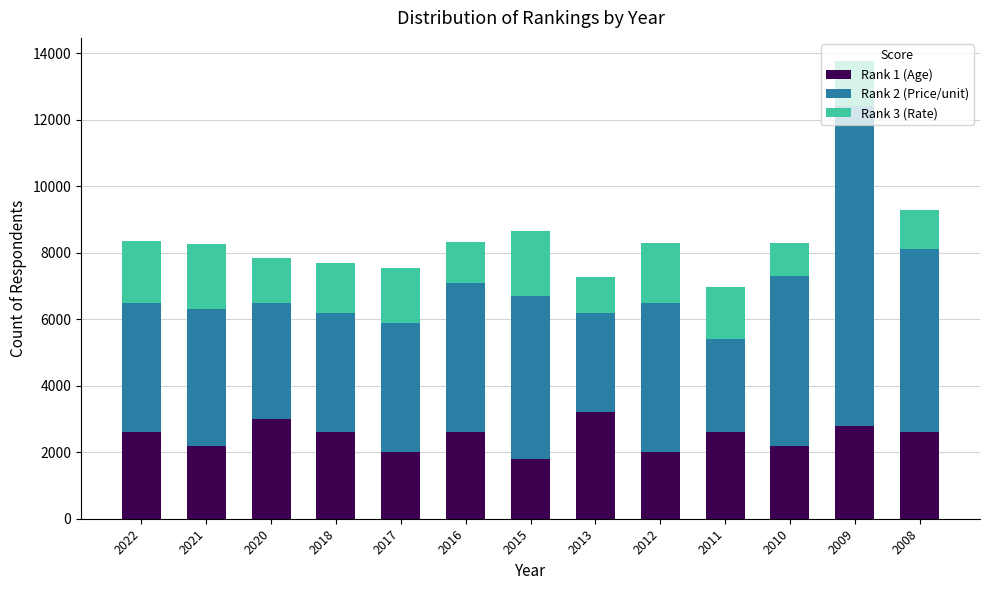

The value of Rank 1 (Age) at 2016 is 728. True or false?

False